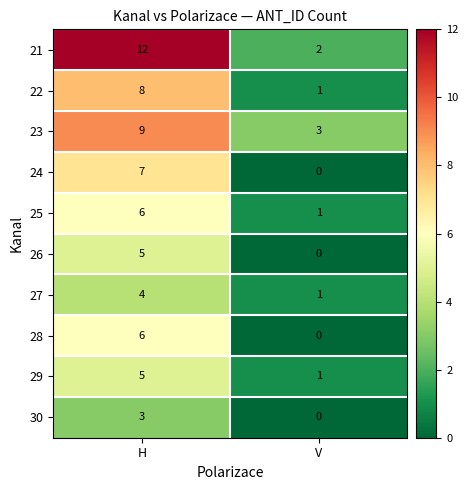

At which category does the chart reach its peak across all series?

H